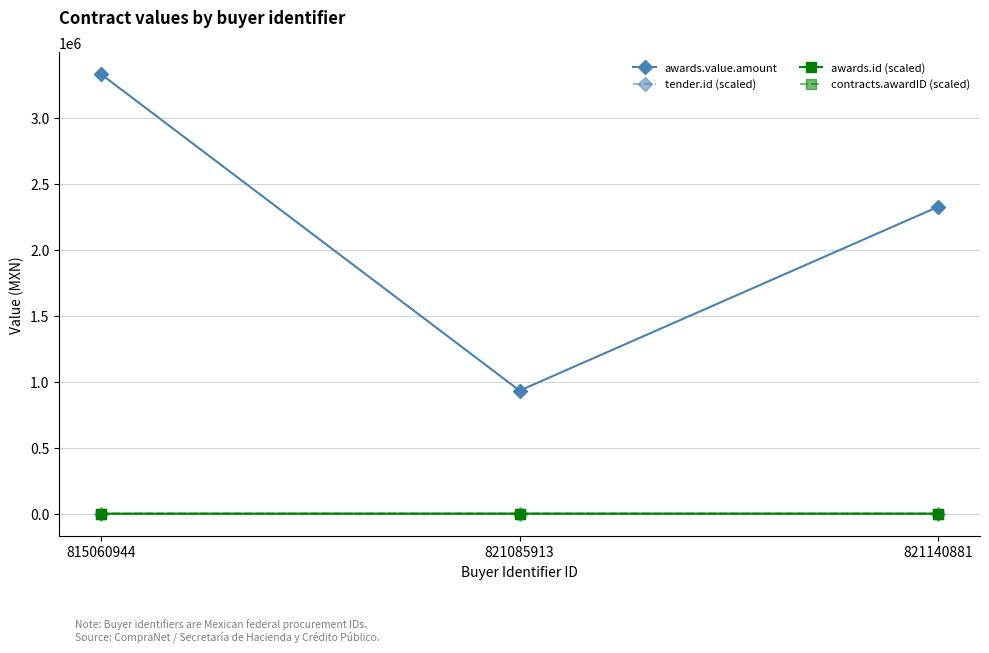

At 821085913, list the series in order from smallest to largest.

tender.id (scaled), awards.id (scaled), contracts.awardID (scaled), awards.value.amount